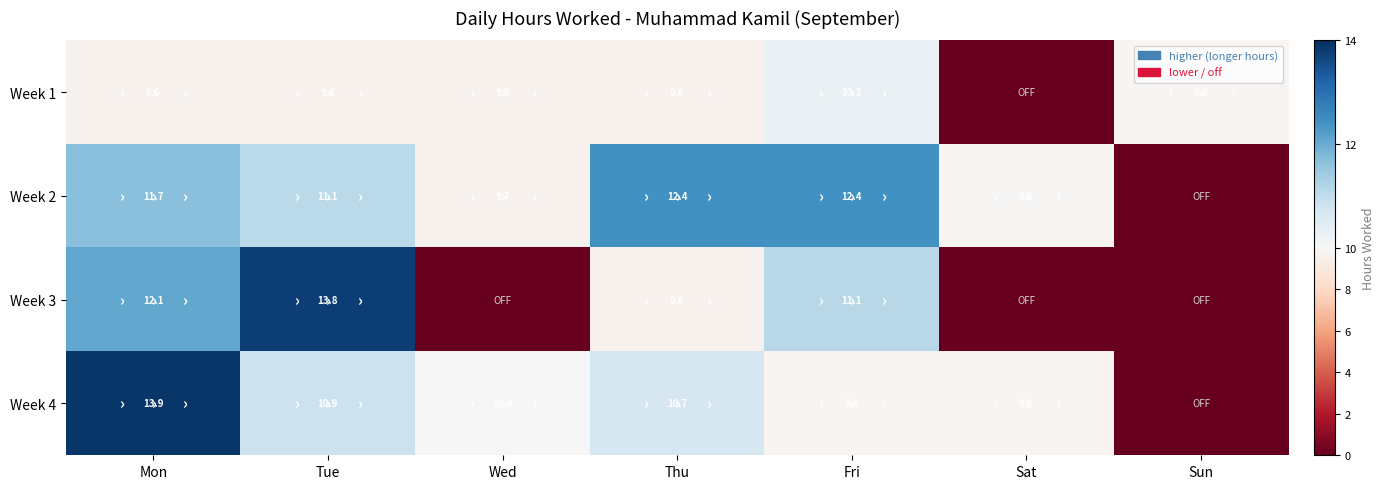

What is the total value across all series at Thu?

42.3